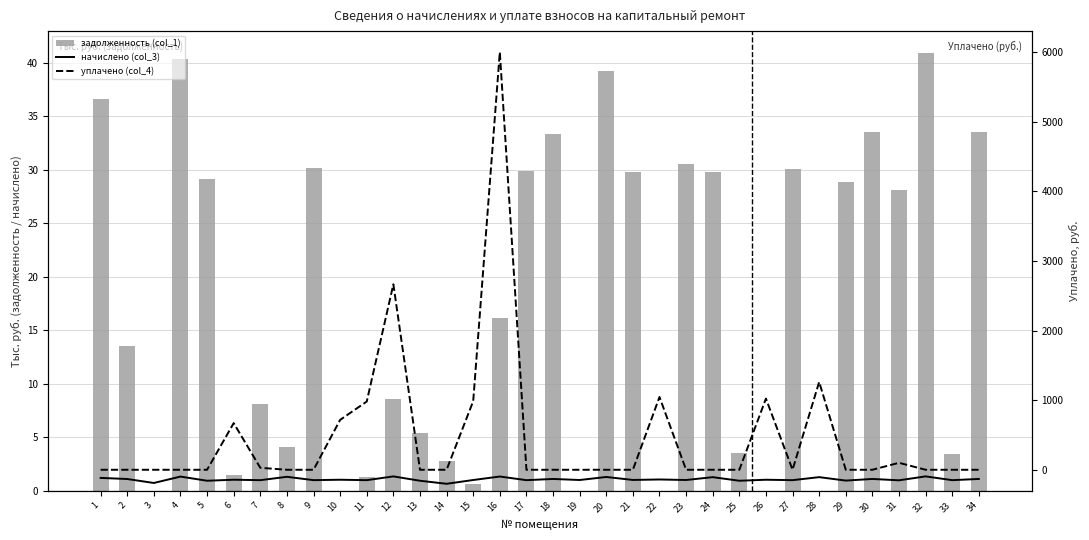

Is it true that начислено (col_3) equals 1.3 at 32?

True